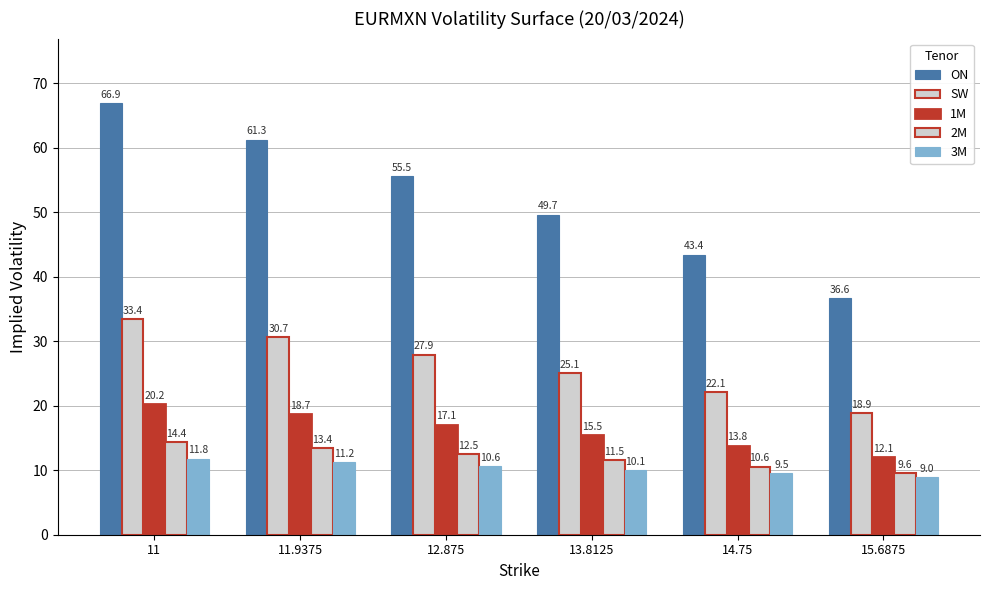

Which category has the lowest value in the SW series?

15.6875